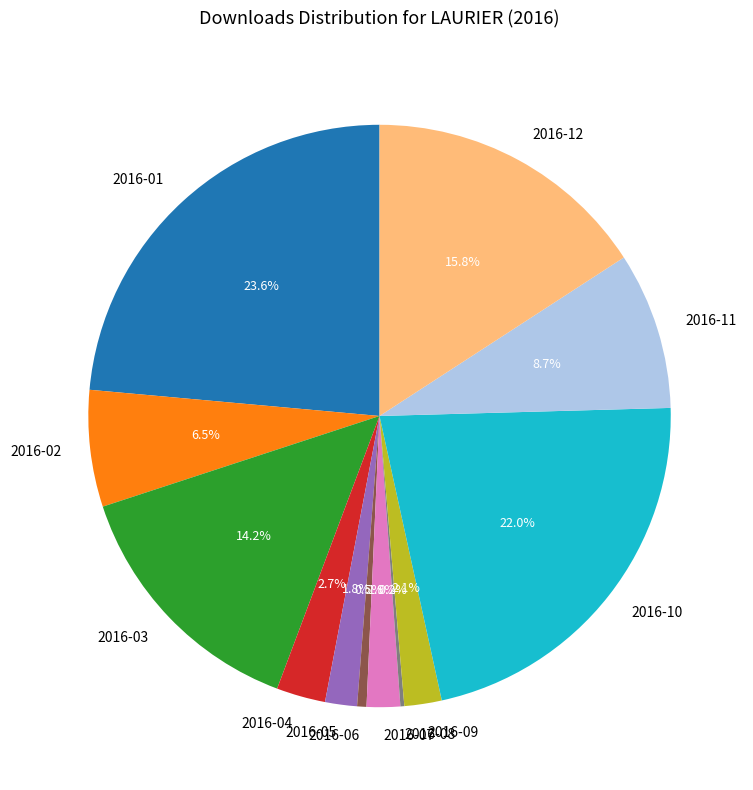

Is 2016-10 the majority of the pie?

No